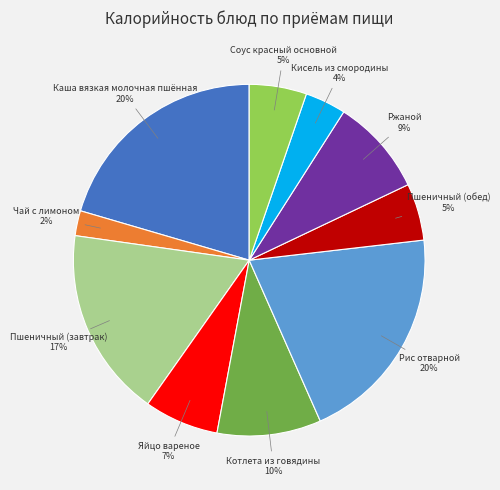

To the nearest percent, what is the average slice percentage?

10%